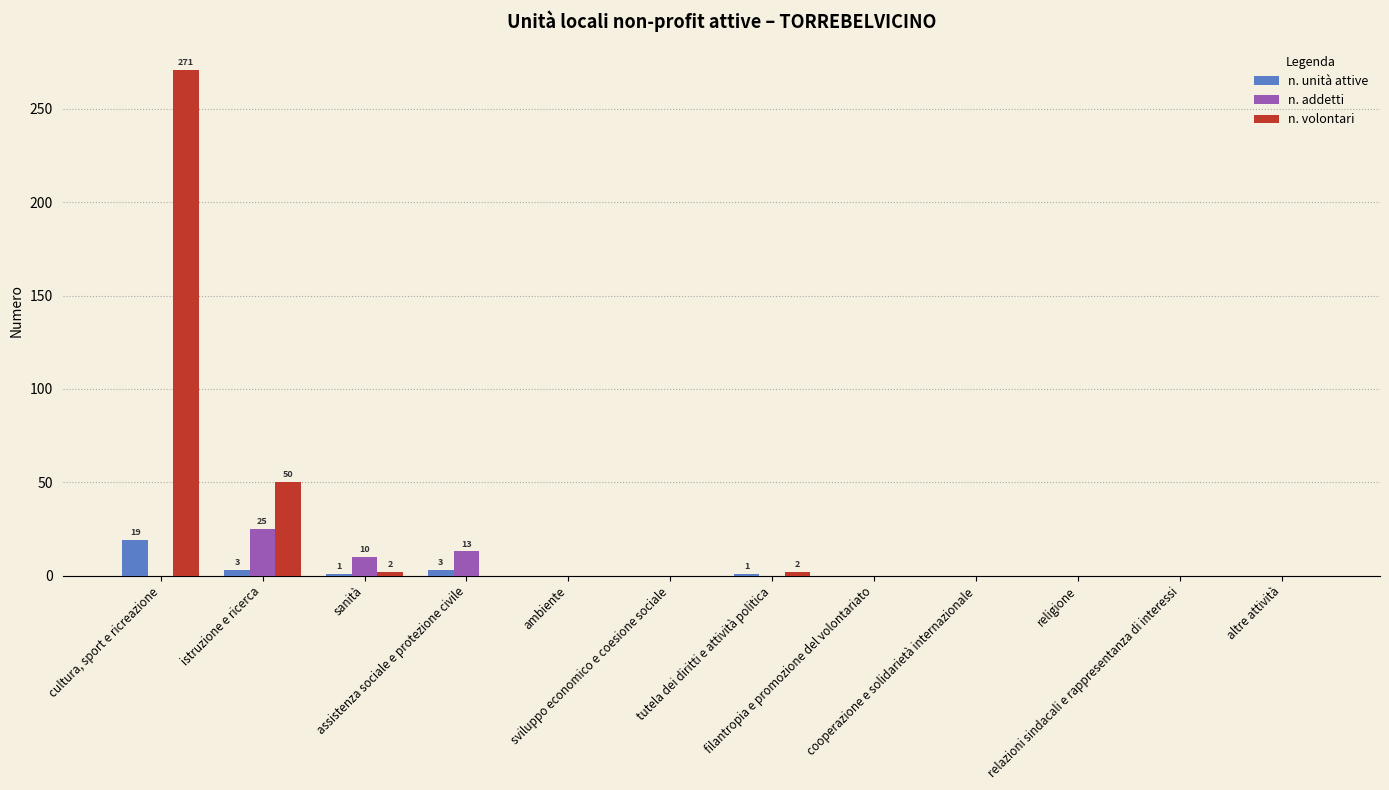

What is the greatest value displayed?

271